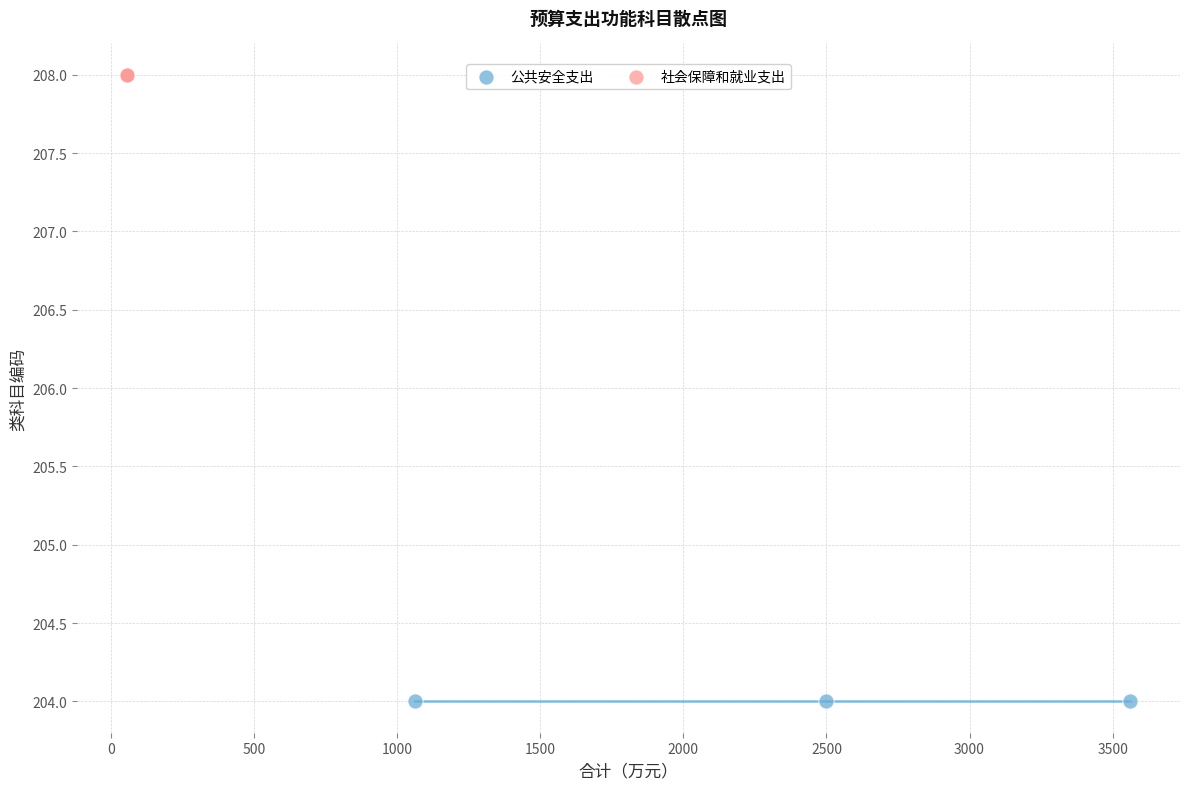

Which series reaches the minimum Y coordinate?

公共安全支出